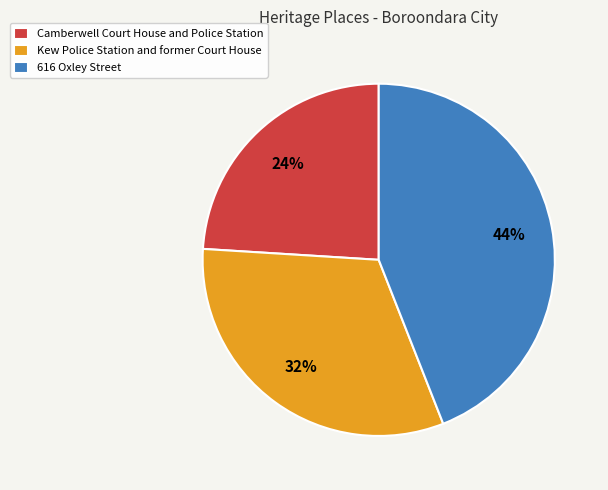

Approximately how many times larger is the value at Camberwell Court House and Police Station compared to Kew Police Station and former Court House?

0.8